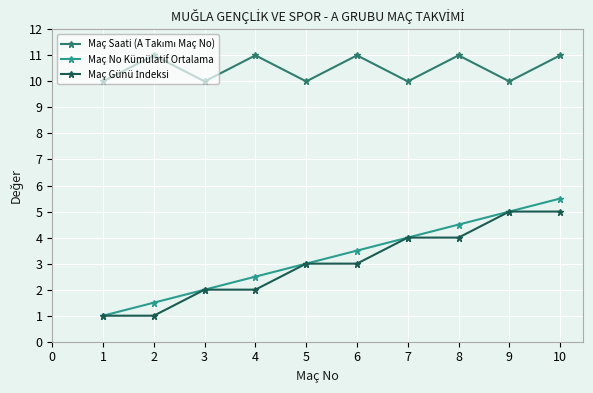

How many lines are shown in the chart?

3